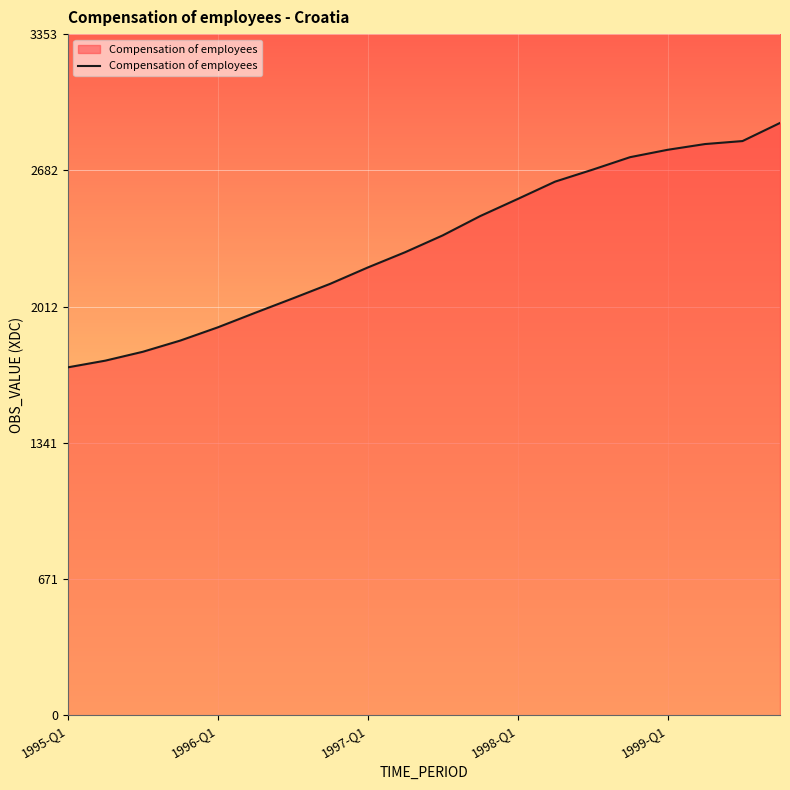

What is the minimum value shown in the chart?

1712.5